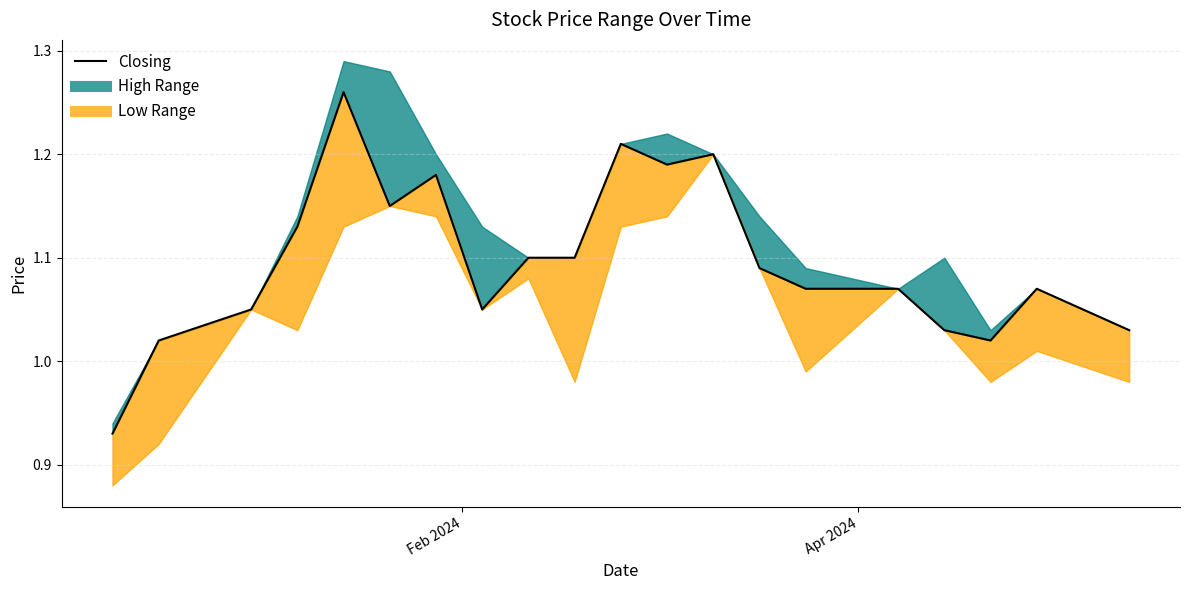

The value at 5 is 0.5. True or false?

False